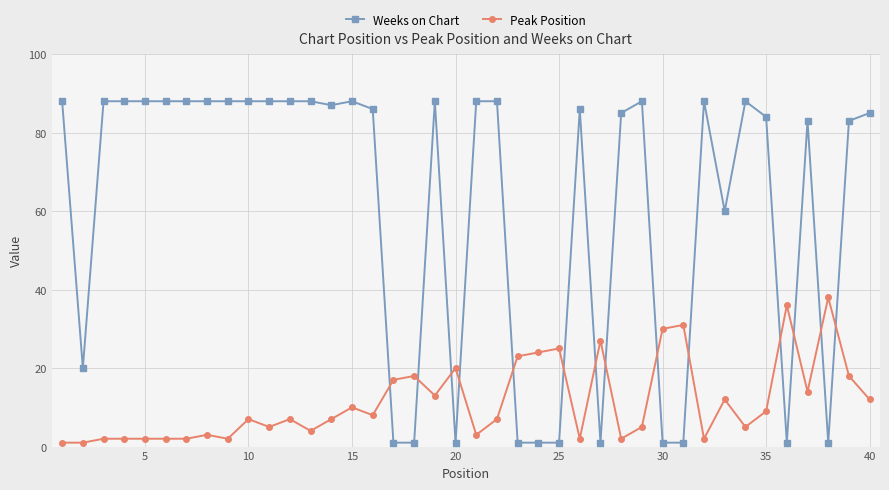

Which series has the largest total across all categories?

Weeks on Chart